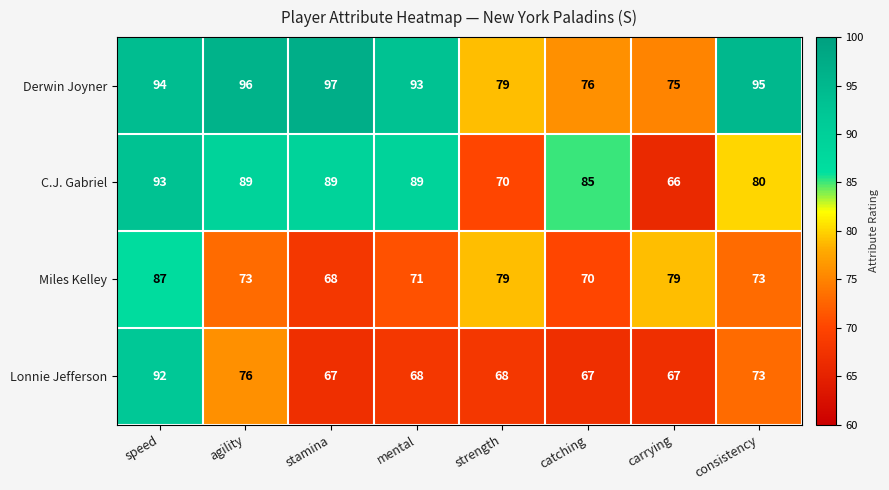

At speed, list the series in order from smallest to largest.

Miles Kelley, Lonnie Jefferson, C.J. Gabriel, Derwin Joyner